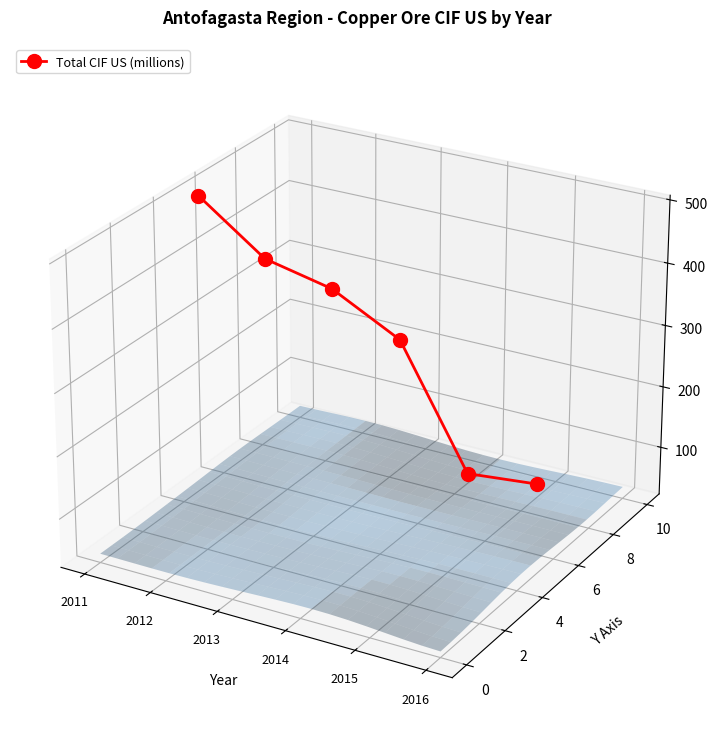

How many lines are shown in the chart?

1